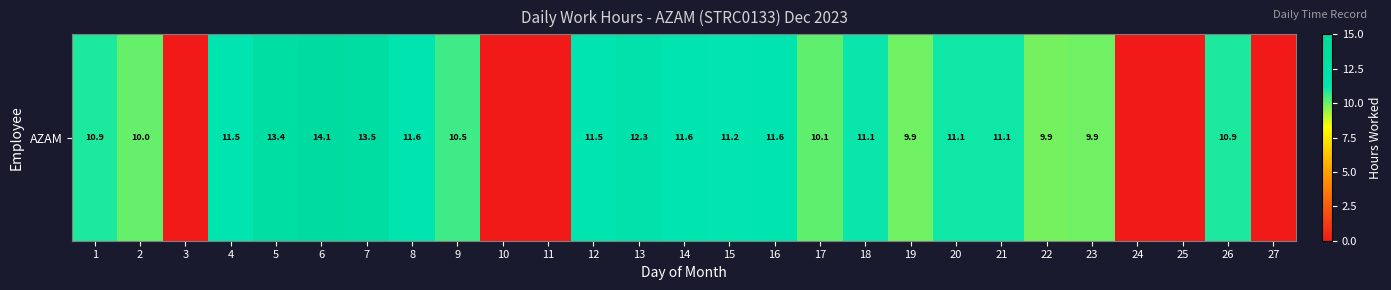

At which category does the chart reach its peak across all series?

6